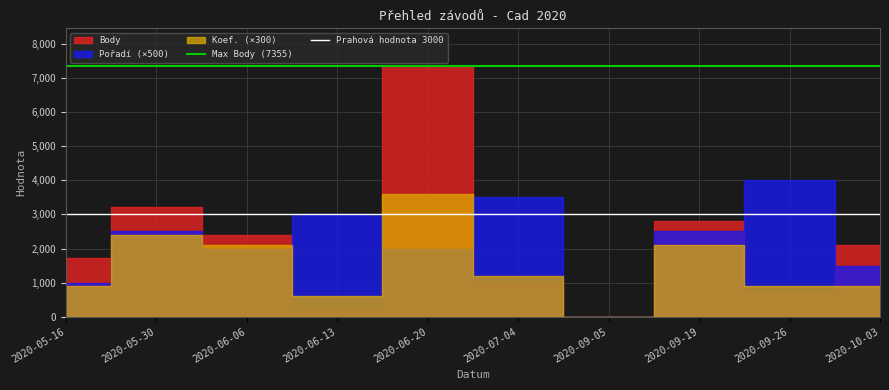

What is the average value of the Max Body (7355) series?

7355